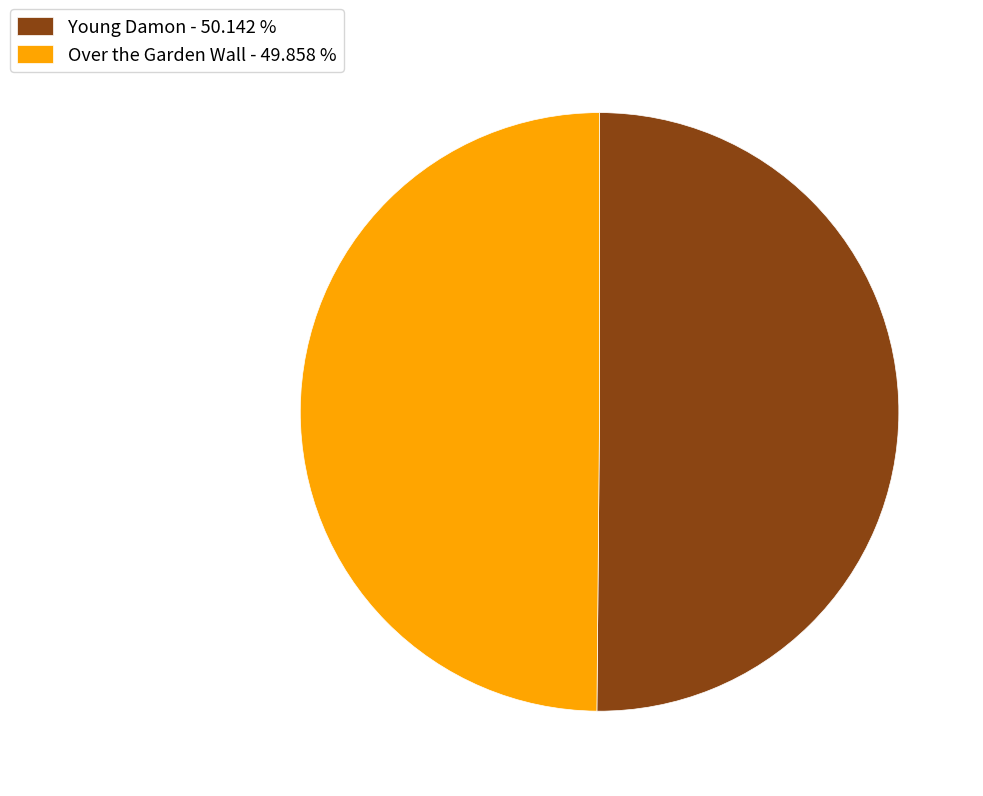

What is the ratio of the value at Over the Garden Wall - 49.858 % to the value at Young Damon - 50.142 %?

1.0